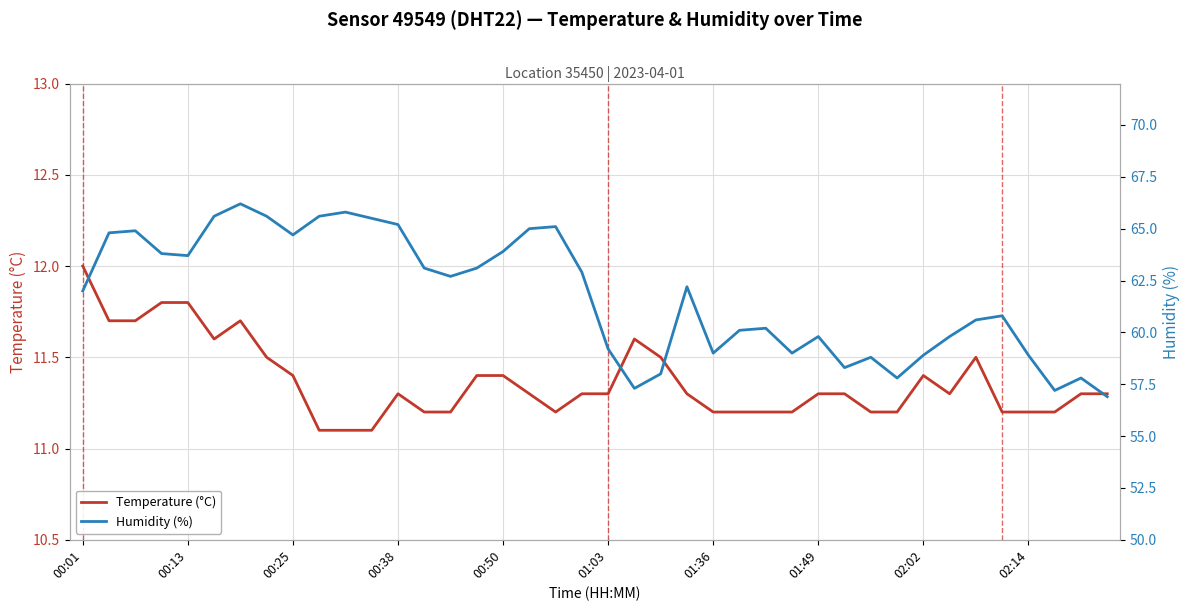

What is the lowest value of the Temperature (°C) series?

11.1